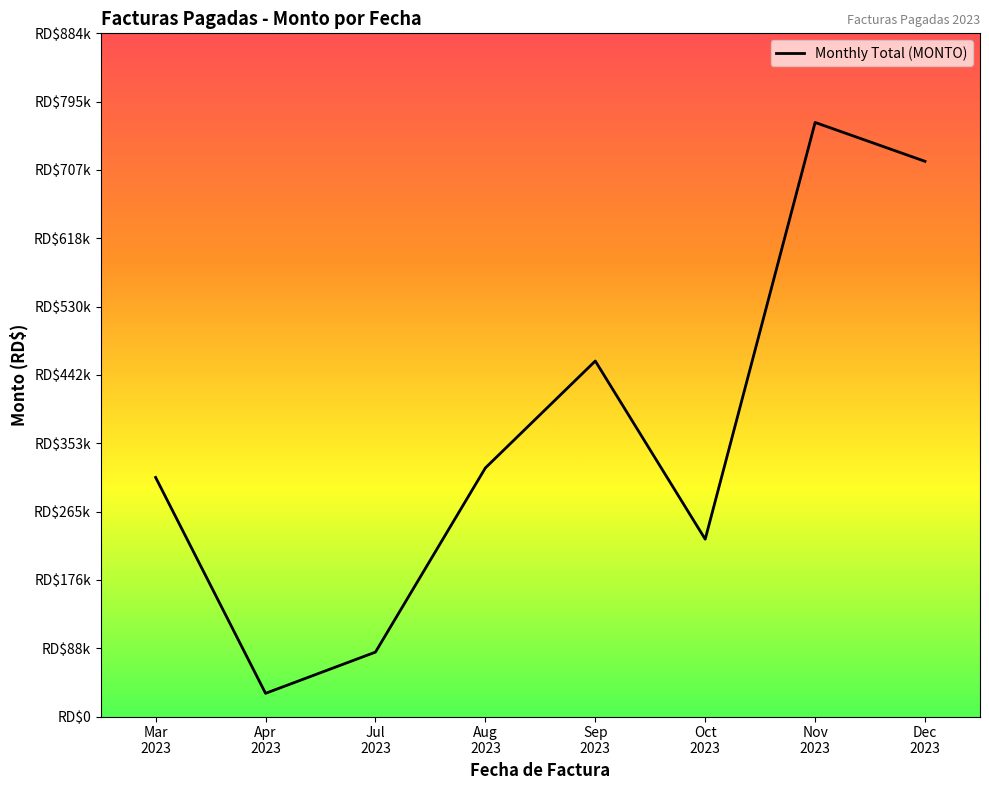

Is this an area chart (filled region under the line)?

No